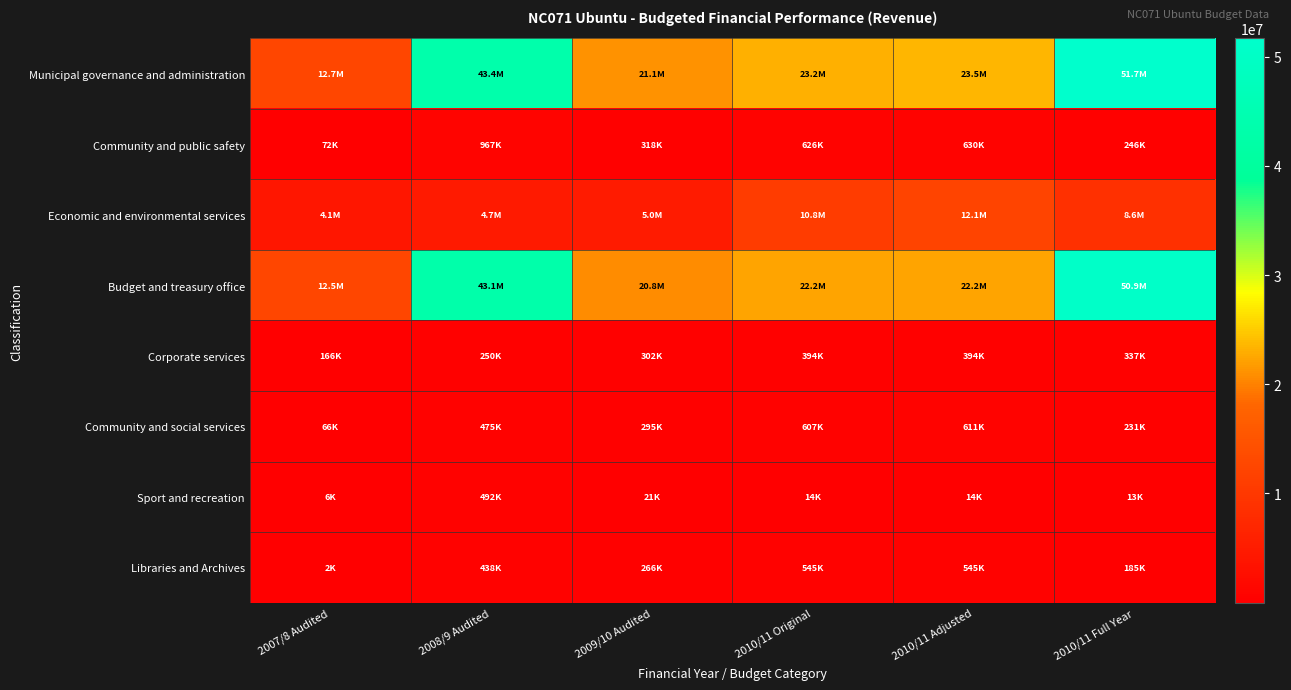

Reading left to right, transcribe all the data shown in this chart.

Municipal governance and administration: 2007/8 Audited=12688659.0	2008/9 Audited=43371575.8	2009/10 Audited=21077119.4	2010/11 Original=23158180.0	2010/11 Adjusted=23467060.0	2010/11 Full Year=51688152.0
Community and public safety: 2007/8 Audited=71615.4	2008/9 Audited=967334.2	2009/10 Audited=317570.4	2010/11 Original=625820.0	2010/11 Adjusted=629520.0	2010/11 Full Year=246310.0
Economic and environmental services: 2007/8 Audited=4078576.9	2008/9 Audited=4675344.3	2009/10 Audited=5019622.6	2010/11 Original=10833500.0	2010/11 Adjusted=12133500.0	2010/11 Full Year=8558581.0
Budget and treasury office: 2007/8 Audited=12522292.9	2008/9 Audited=43108032.9	2009/10 Audited=20774677.7	2010/11 Original=22241260.0	2010/11 Adjusted=22241260.0	2010/11 Full Year=50866430.0
Corporate services: 2007/8 Audited=166366.1	2008/9 Audited=250472.8	2009/10 Audited=301541.7	2010/11 Original=393920.0	2010/11 Adjusted=393920.0	2010/11 Full Year=337114.0
Community and social services: 2007/8 Audited=66100.4	2008/9 Audited=474910.3	2009/10 Audited=294922.4	2010/11 Original=606820.0	2010/11 Adjusted=610520.0	2010/11 Full Year=231072.0
Sport and recreation: 2007/8 Audited=5515.0	2008/9 Audited=492423.9	2009/10 Audited=21280.0	2010/11 Original=14000.0	2010/11 Adjusted=14000.0	2010/11 Full Year=13444.0
Libraries and Archives: 2007/8 Audited=2180.4	2008/9 Audited=438212.2	2009/10 Audited=266292.0	2010/11 Original=544520.0	2010/11 Adjusted=544520.0	2010/11 Full Year=184876.0